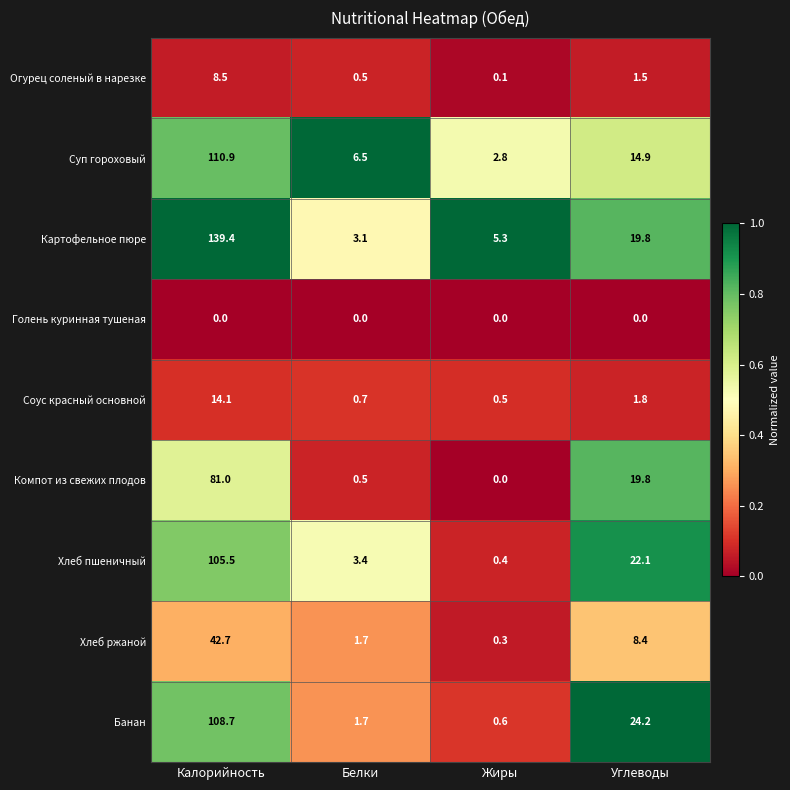

Which series has the largest total across all categories?

Картофельное пюре